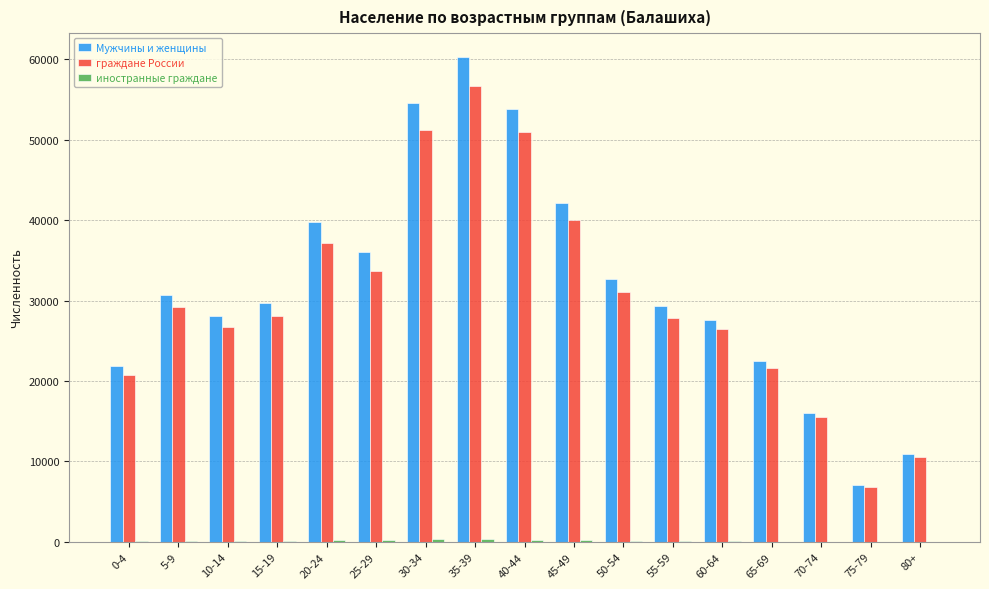

The value of граждане России at 20-24 is 12832. True or false?

False